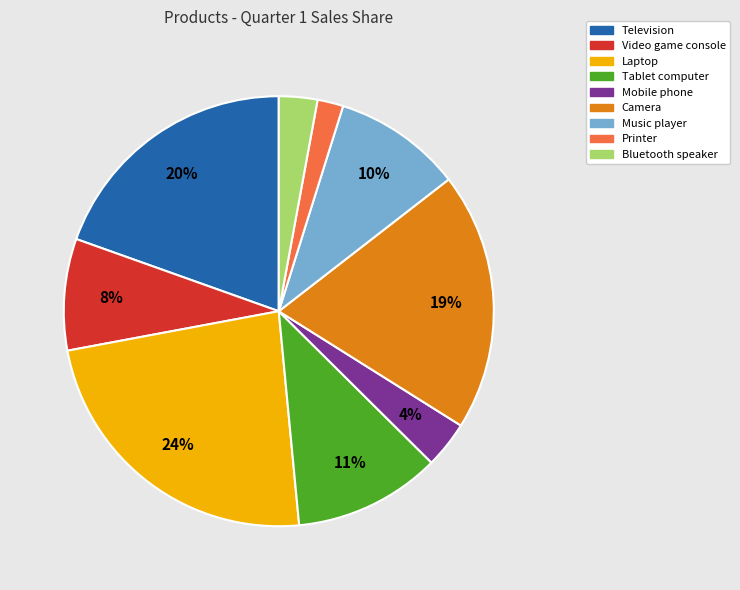

Is it true that Camera is 7% of the pie?

False